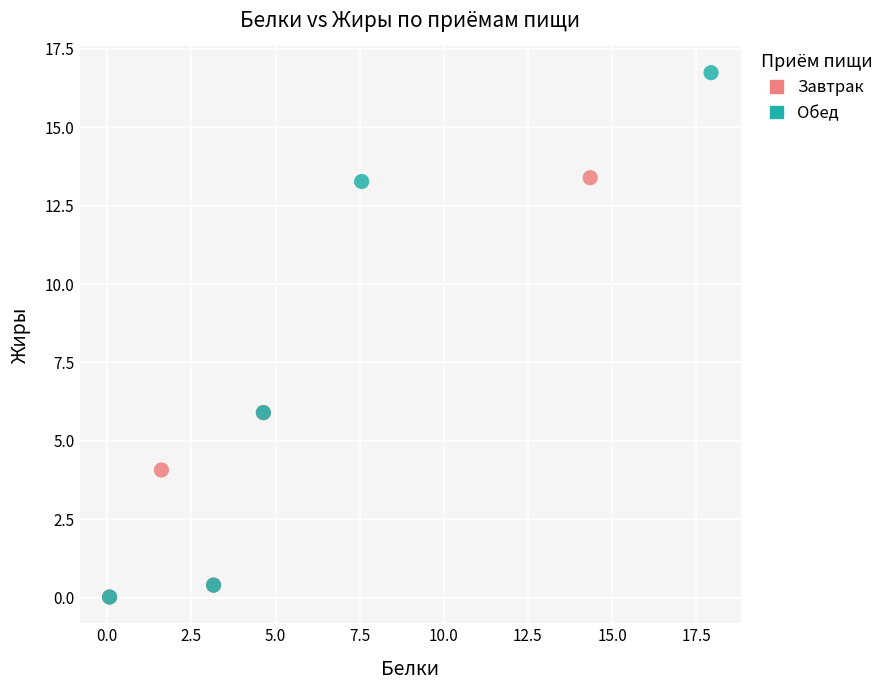

Which series reaches the maximum Y coordinate?

Обед